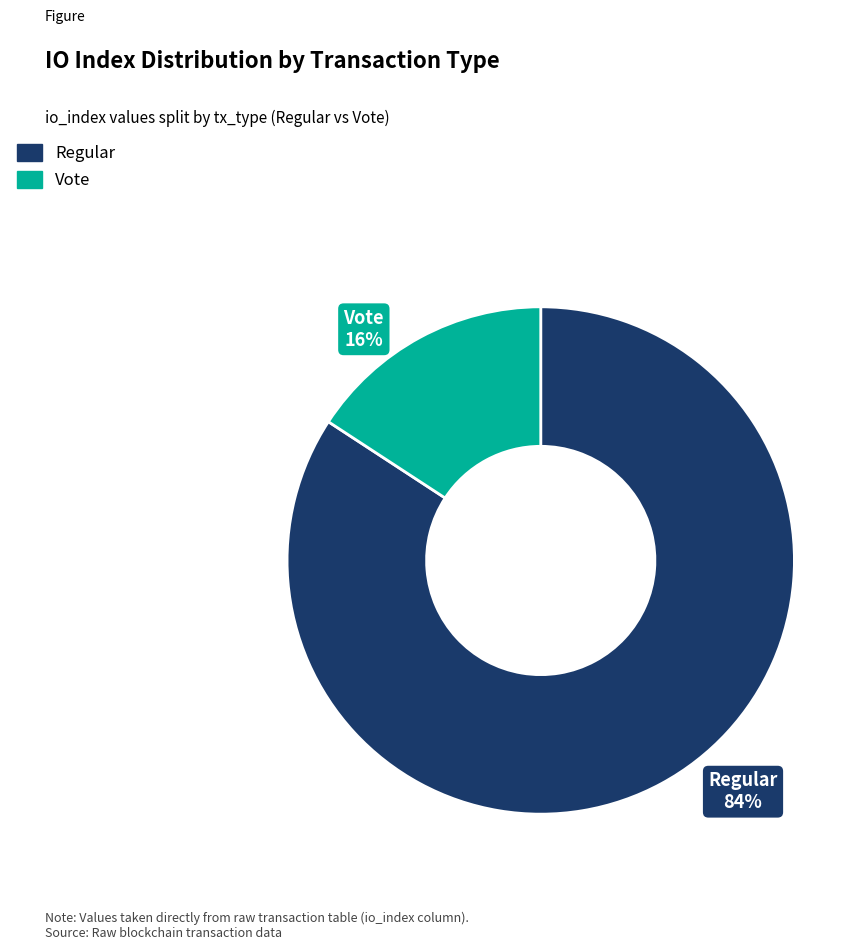

The Regular slice represents 84% of the pie. True or false?

True